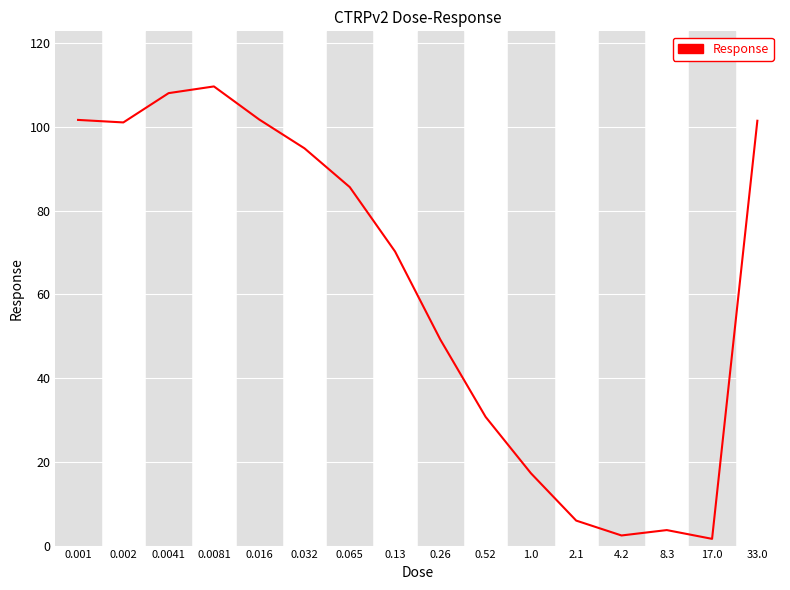

Count the number of categories in the chart.

16